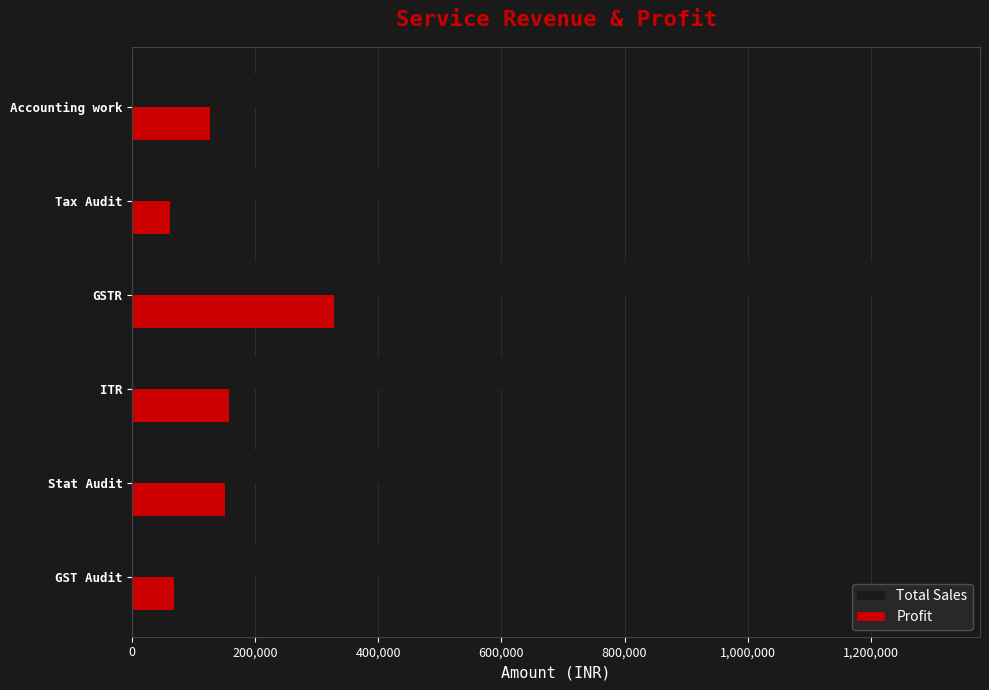

The value of Profit at ITR is 157000. True or false?

True